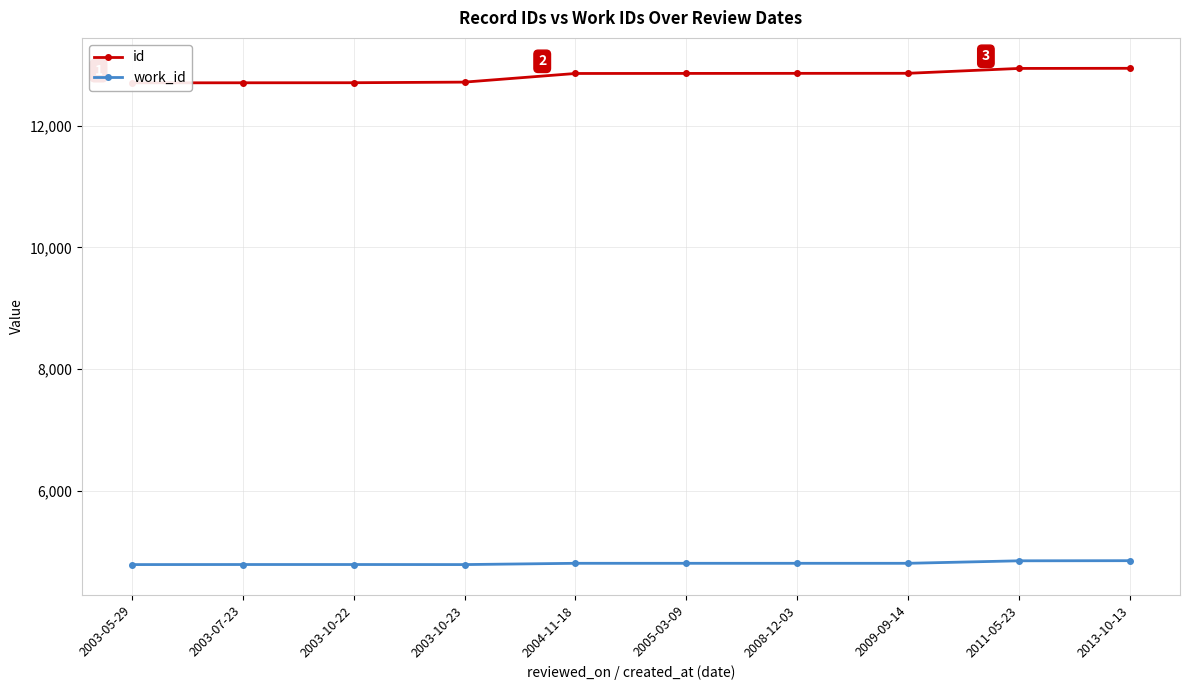

Is this an area chart (filled region under the line)?

No